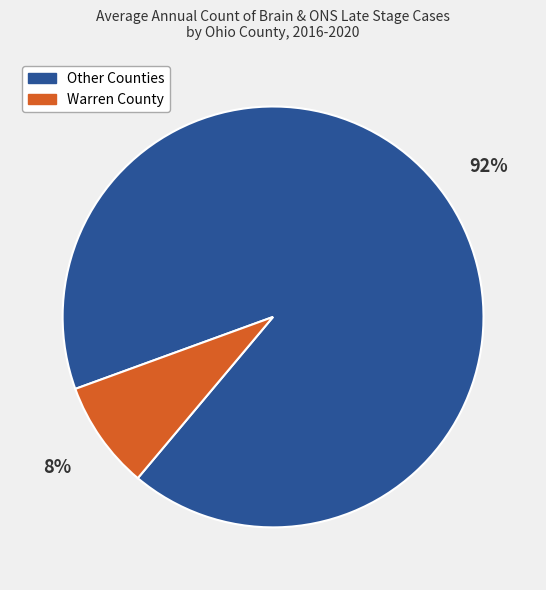

Do Other Counties and Warren County together represent more than half of the pie?

Yes